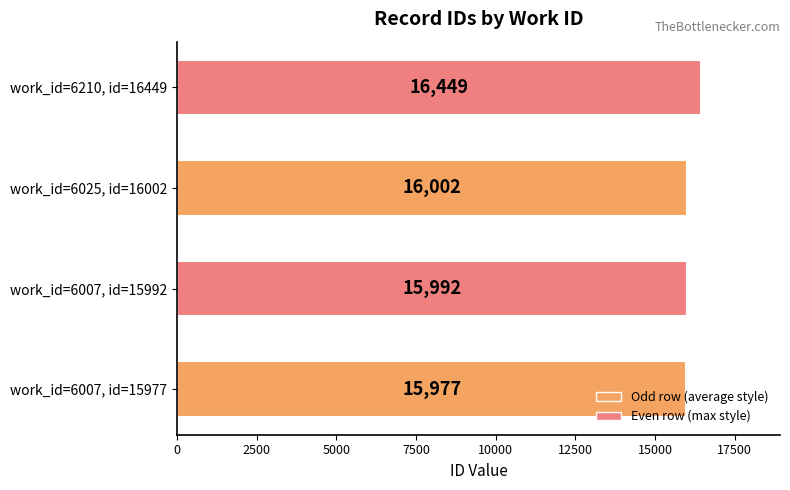

What is the greatest value displayed?

16449